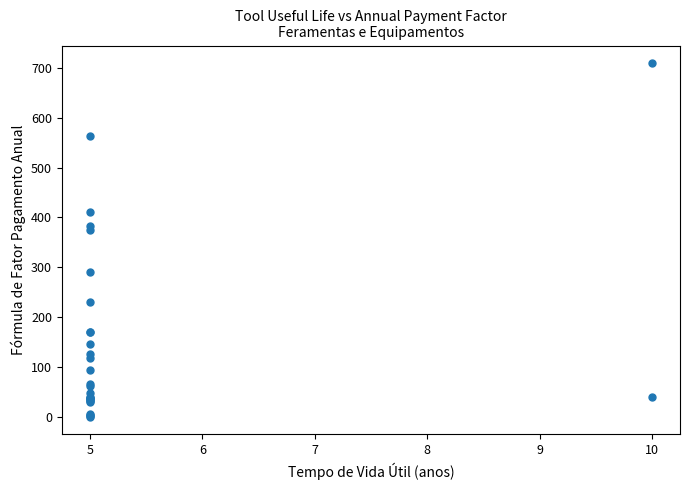

What Y value in the scatter plot is closest to 354?

374.2